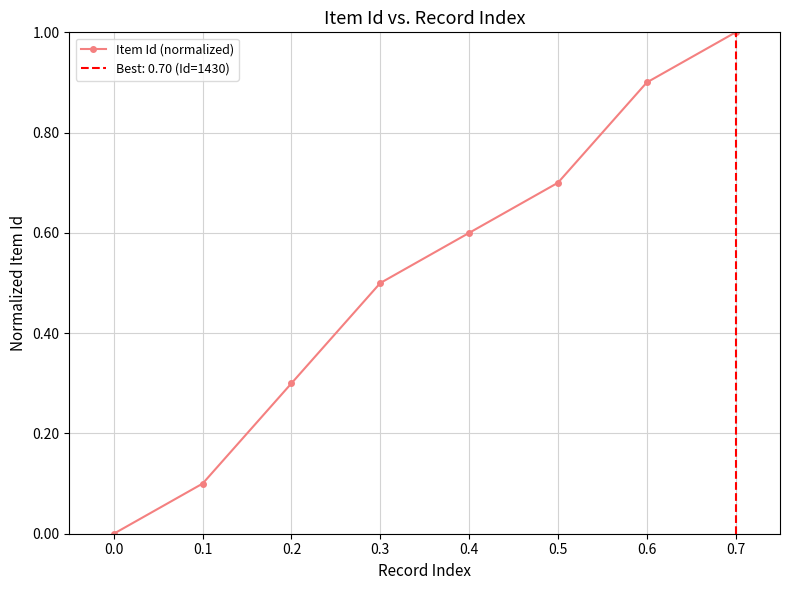

True or false: the data has more than 1 interior local peaks.

False